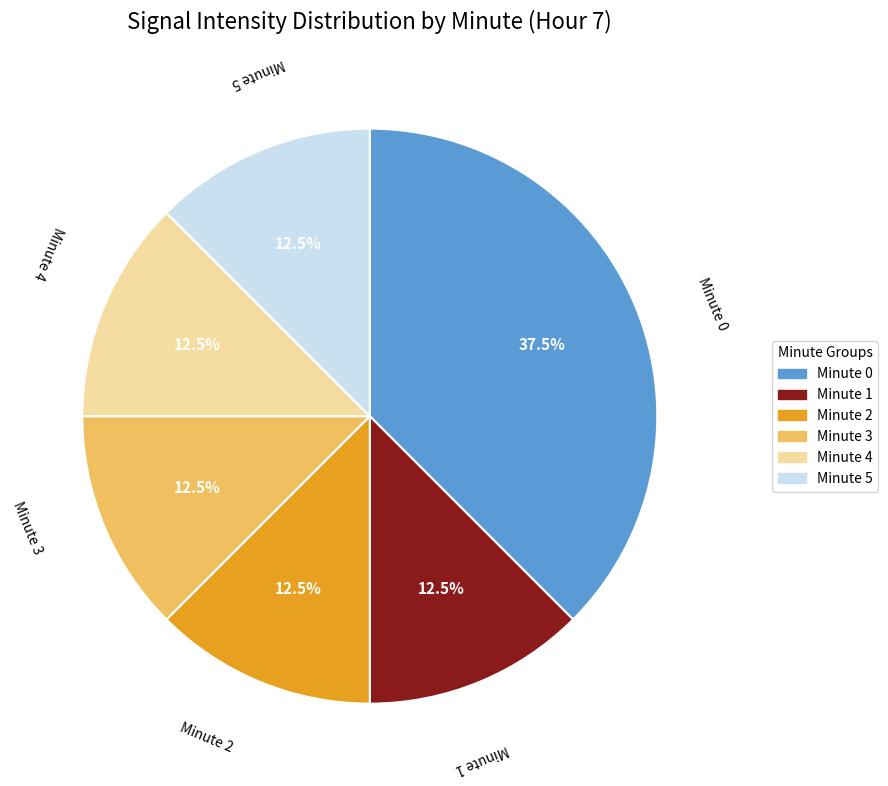

What is the largest slice in the pie chart?

Minute 0